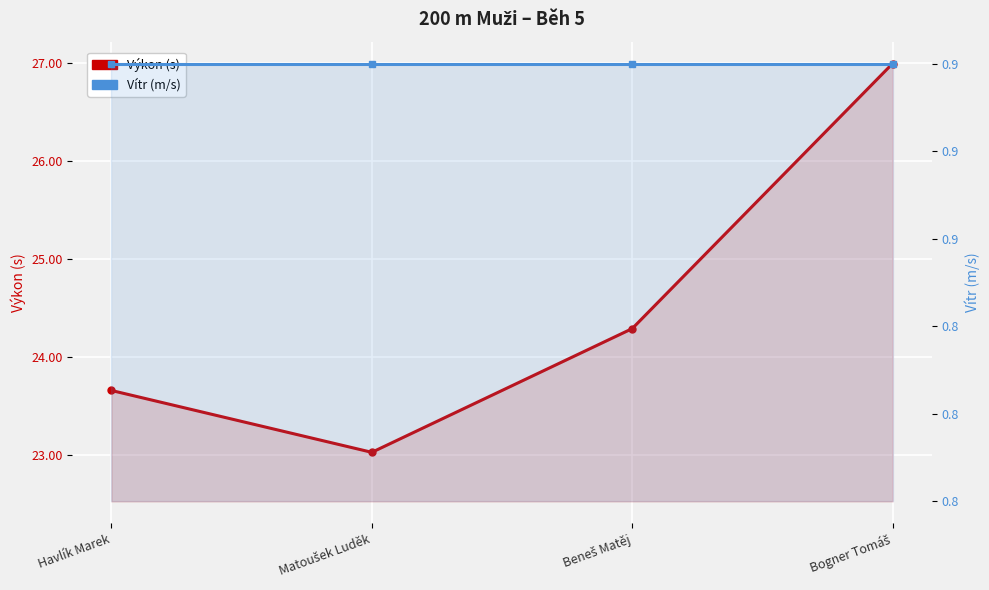

Which series has the largest range (max minus min)?

Výkon (s)